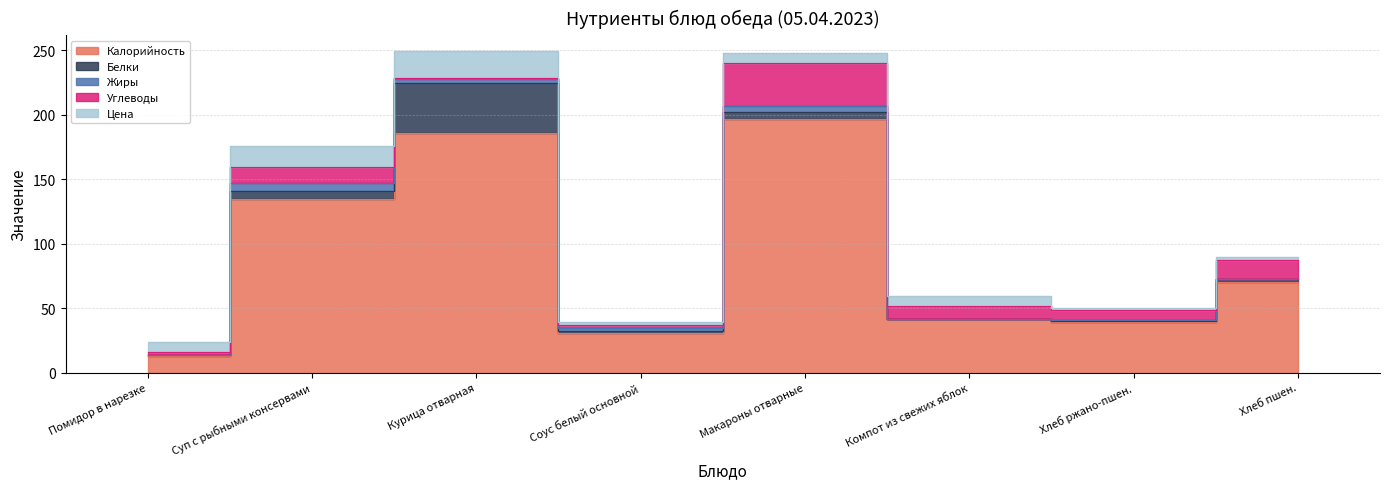

Which label corresponds to the largest value in the chart?

Макароны отварные